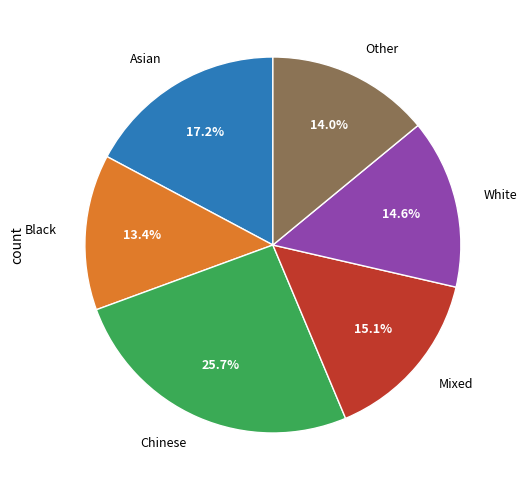

Approximately how many times larger is the value at Other compared to White?

1.0